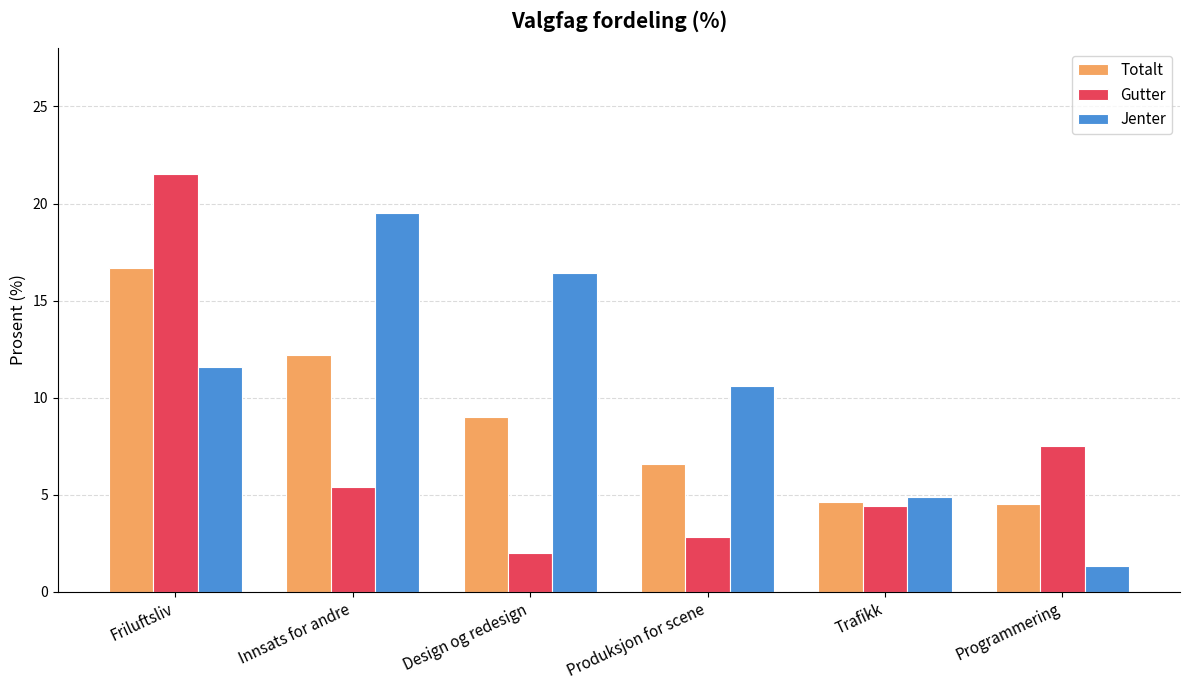

Is the value of Totalt at Design og redesign greater than the value of Jenter at Programmering?

Yes